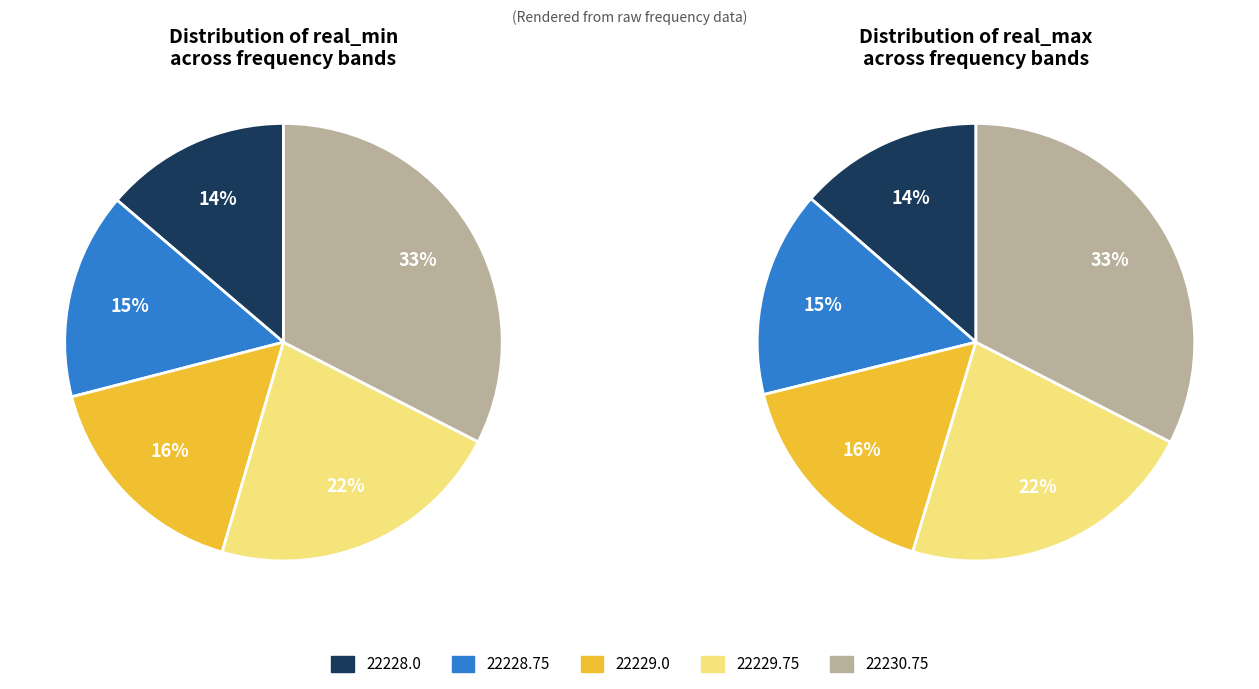

What is the total percentage of 22229.0 and 22230.75?

49.0%